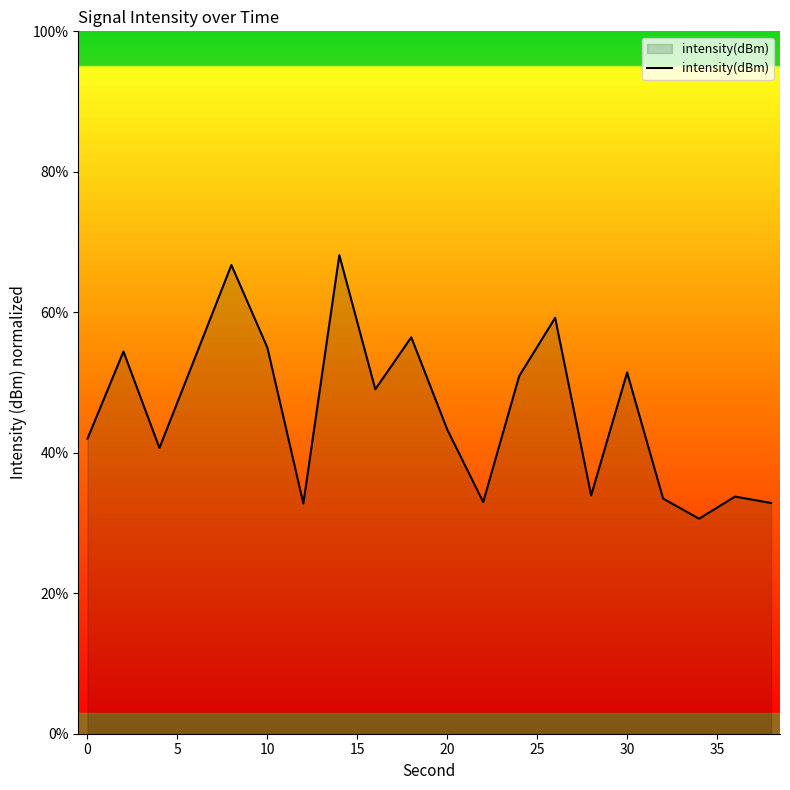

What is the smallest value displayed?

30.6